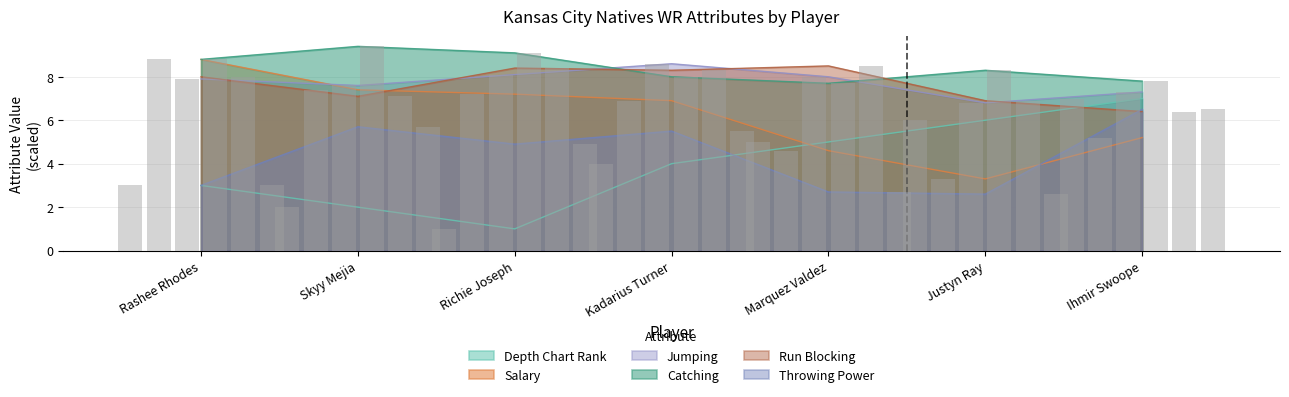

What is the label of the 2nd bar from the left?

Skyy Mejia